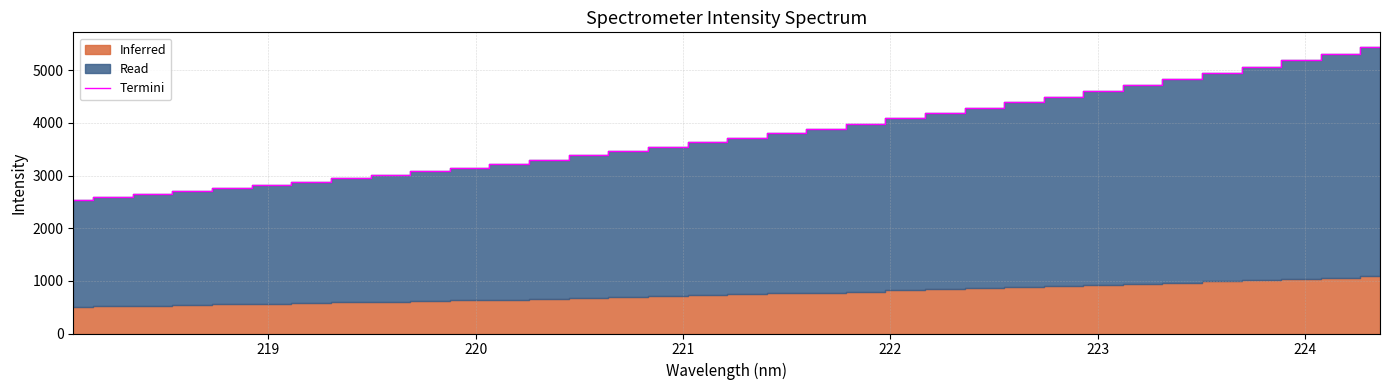

What is the difference between the second highest and minimum values?

2772.1